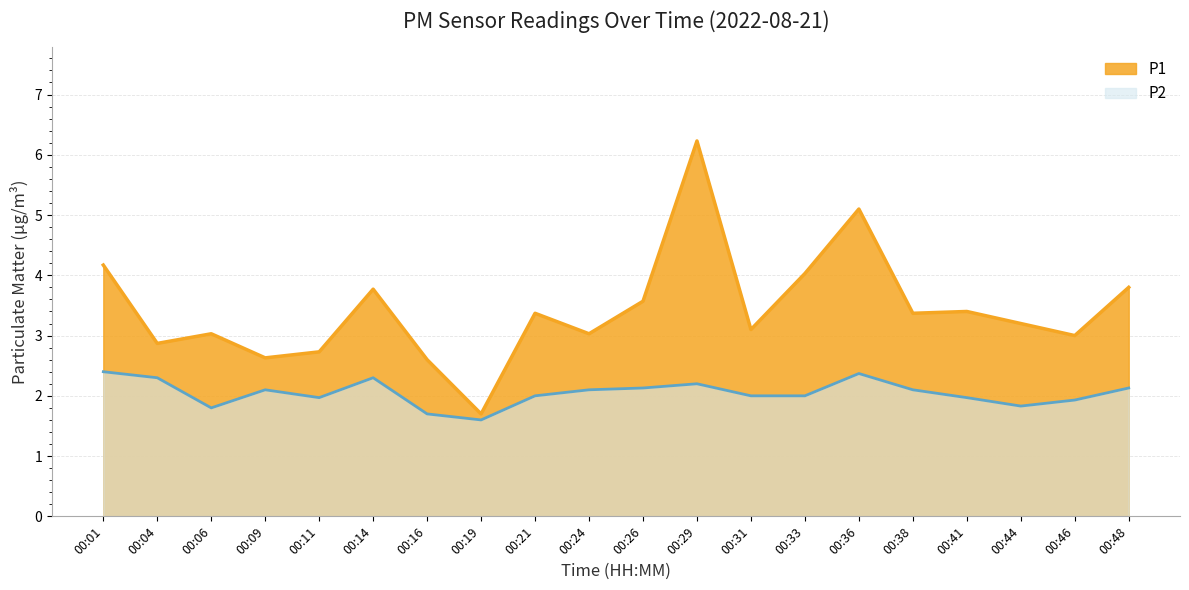

List the labels in order of P1 value, smallest first.

00:19, 00:16, 00:09, 00:11, 00:04, 00:46, 00:06, 00:24, 00:31, 00:44, 00:21, 00:38, 00:41, 00:26, 00:14, 00:48, 00:33, 00:01, 00:36, 00:29